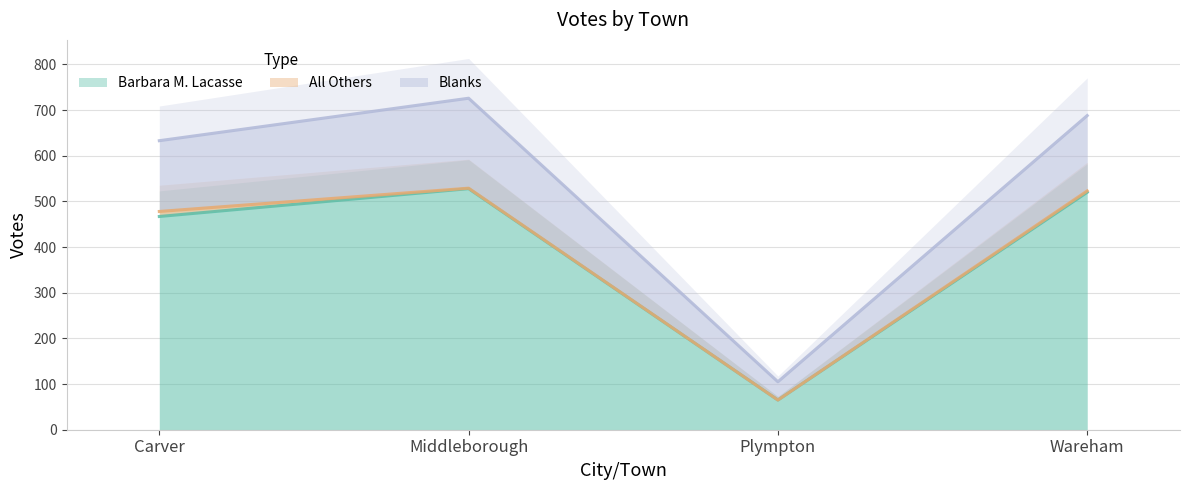

True or false: Barbara M. Lacasse and Blanks intersect in this chart.

False